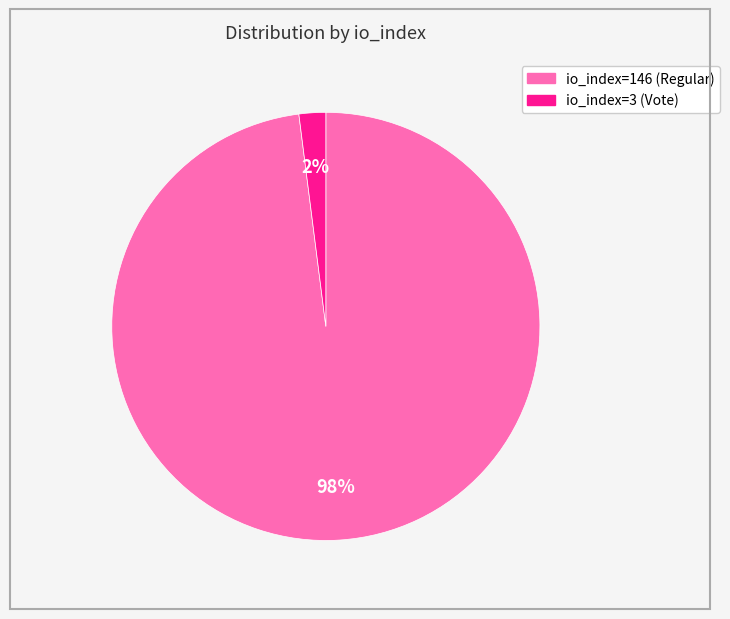

Count the number of slices in the pie.

2